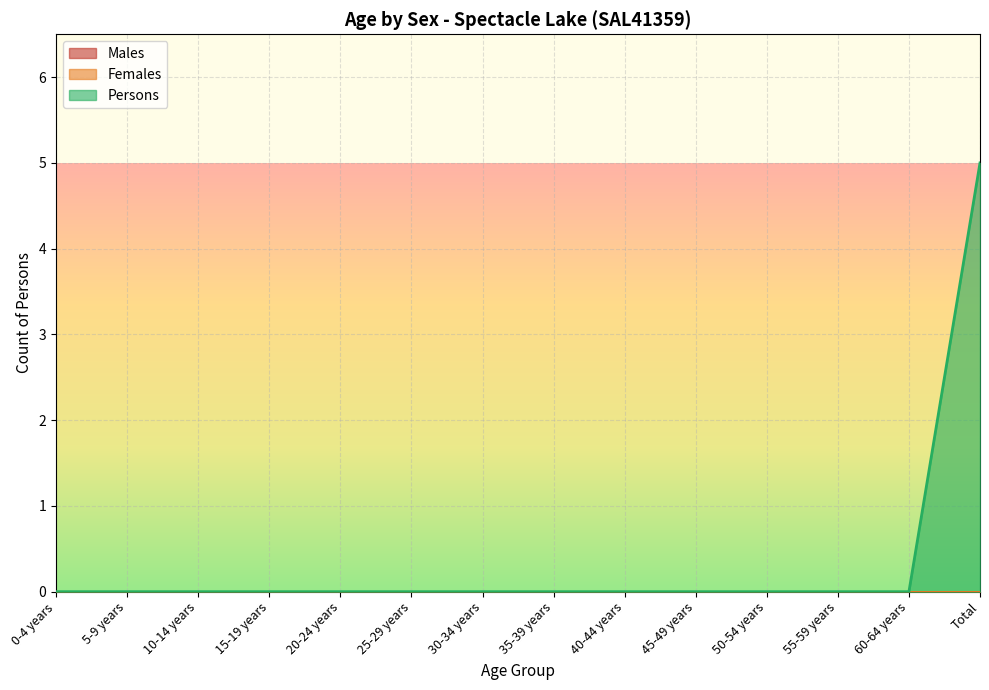

Is it true that Females equals 0 at 35-39 years?

True